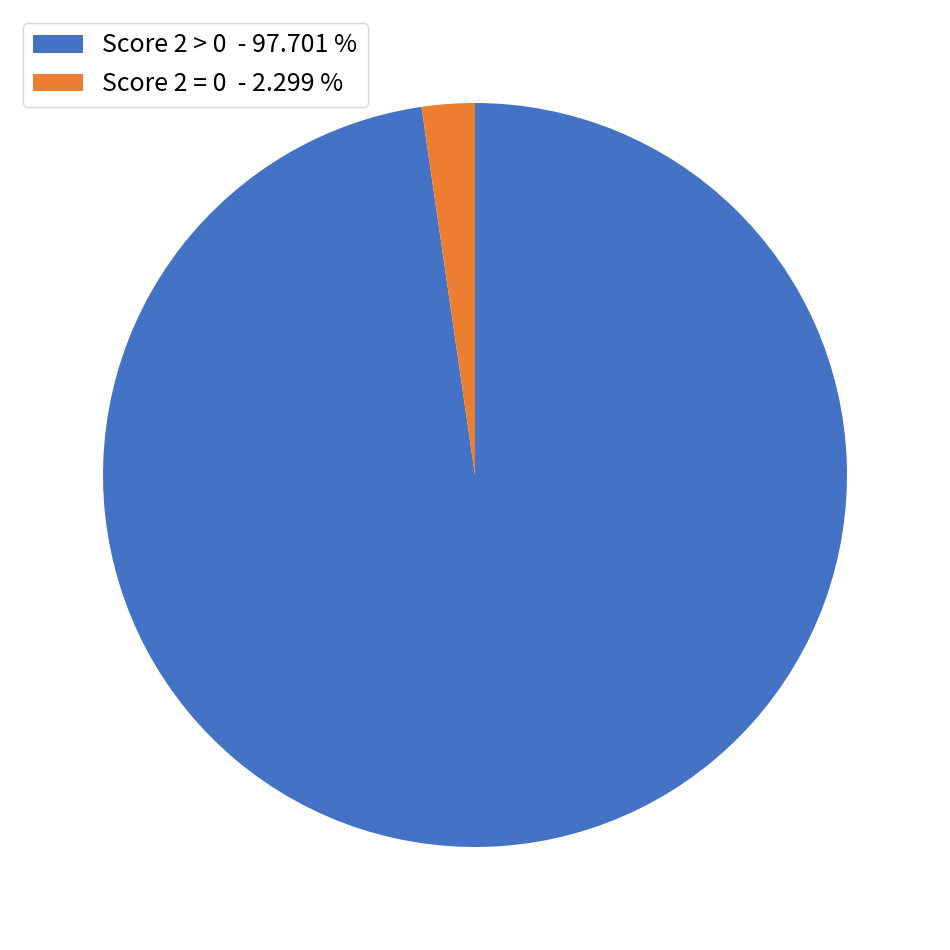

Between Score 2 > 0 - 97.701 % and Score 2 = 0 - 2.299 %, which is larger?

Score 2 > 0 - 97.701 %